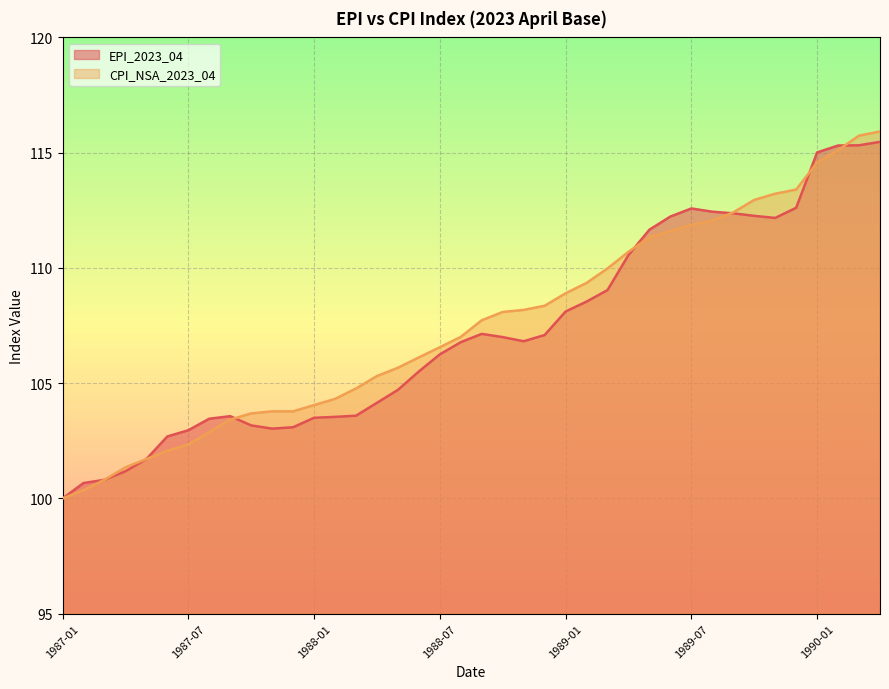

The value of CPI_NSA_2023_04 at 1987-12 is 31.6. True or false?

False